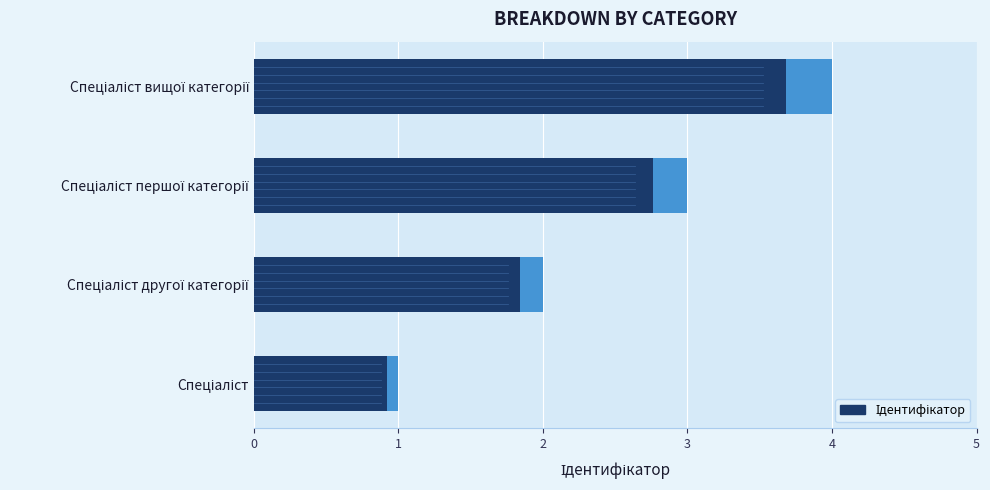

What is the sum of the values at −1 and 1?

4